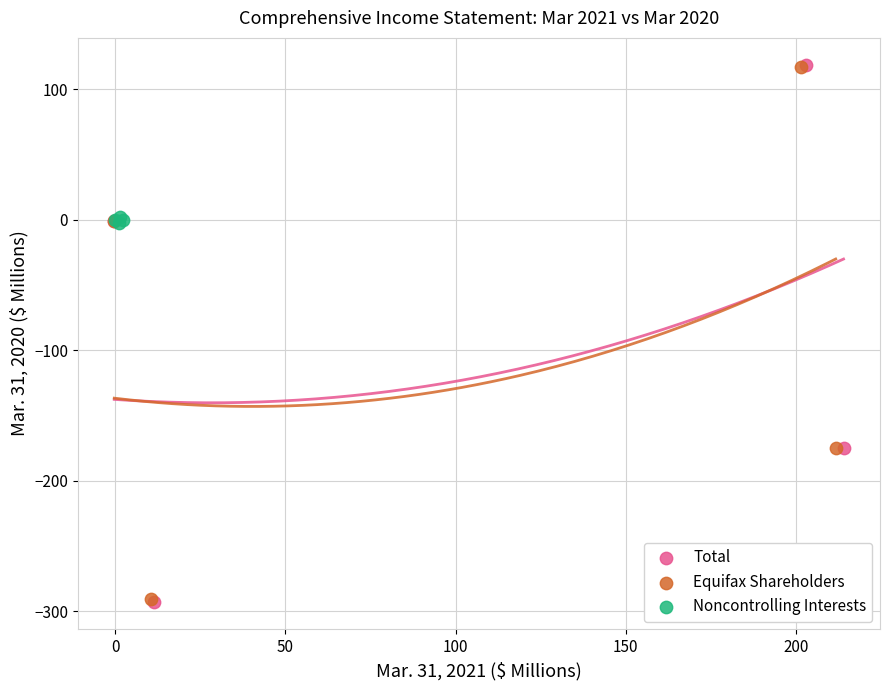

What are all the series names shown in the legend?

Total, Equifax Shareholders, Noncontrolling Interests